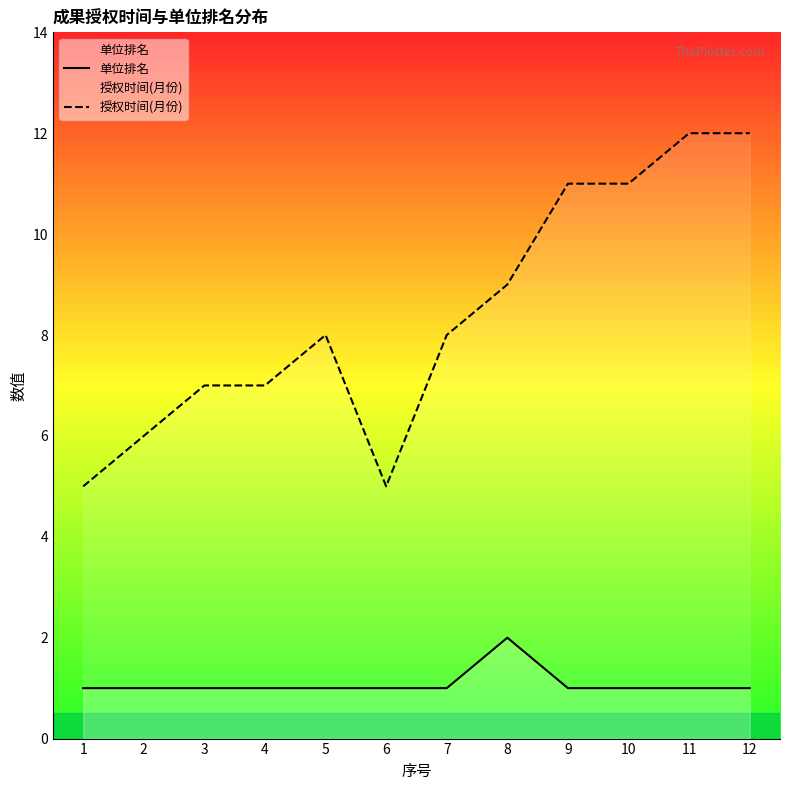

How many data points does each series have?

12